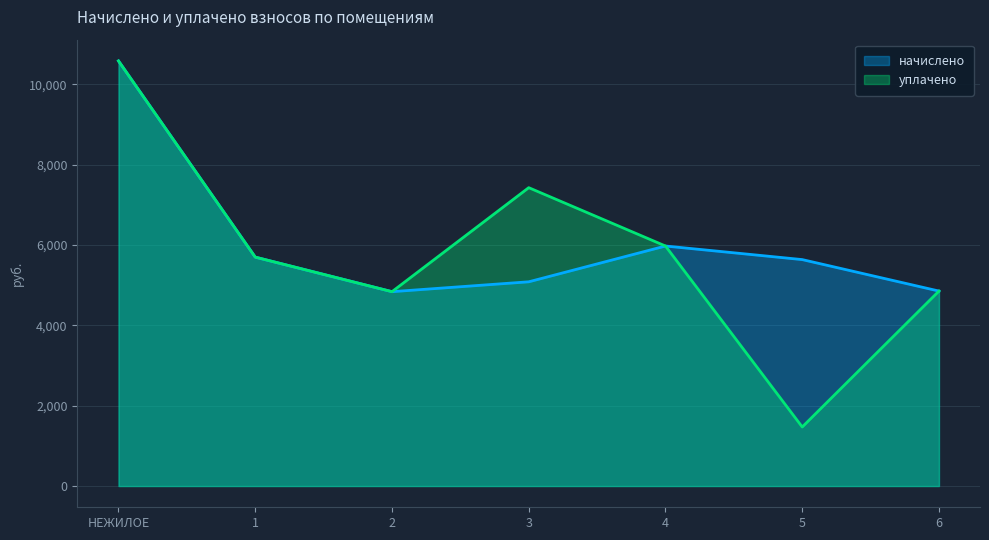

What is the difference between the maximum and minimum values in the уплачено series?

9113.3